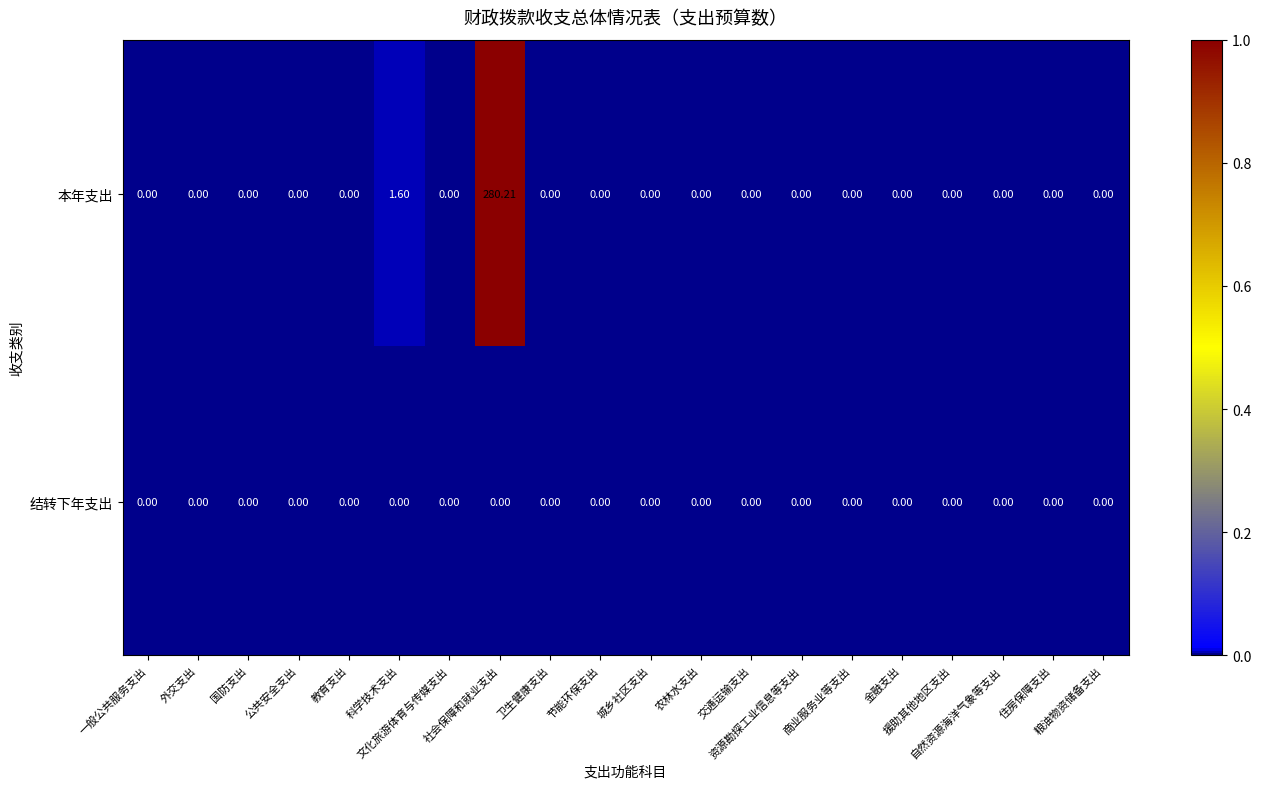

Which series has the largest total across all categories?

本年支出